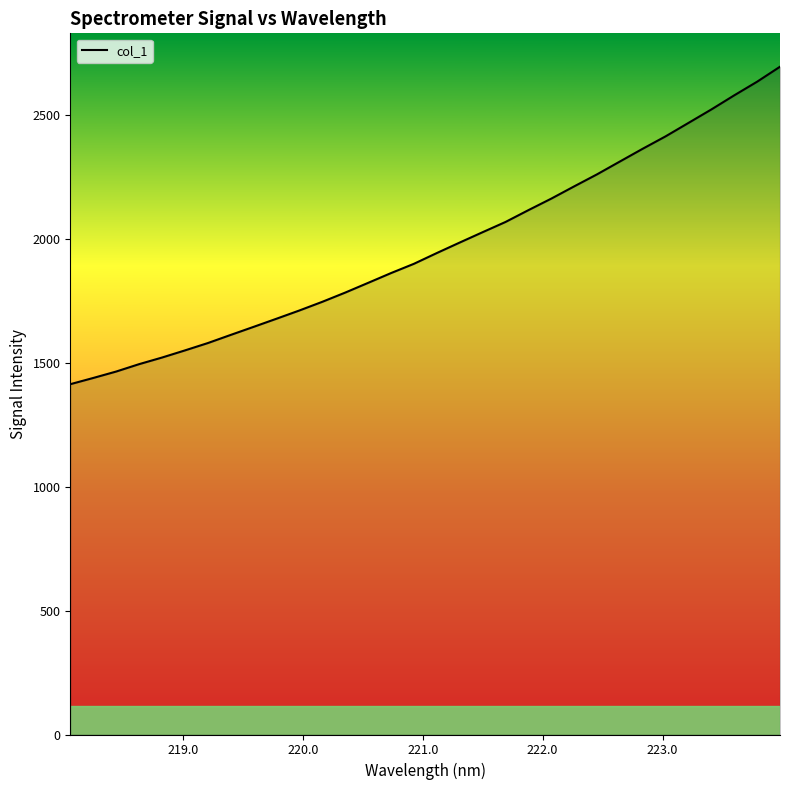

What is the difference between the maximum and minimum values?

1280.5